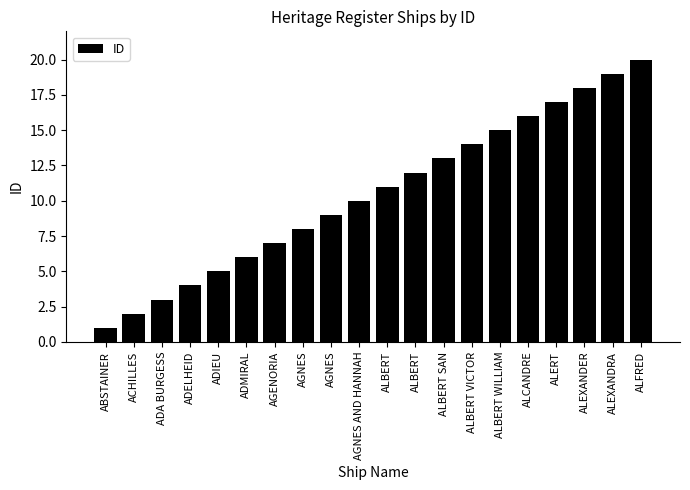

Is it true that the value at ALEXANDER is 25?

False